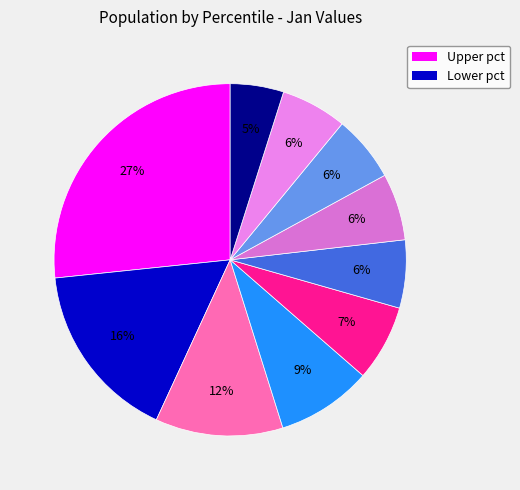

Count the number of slices in the pie.

10